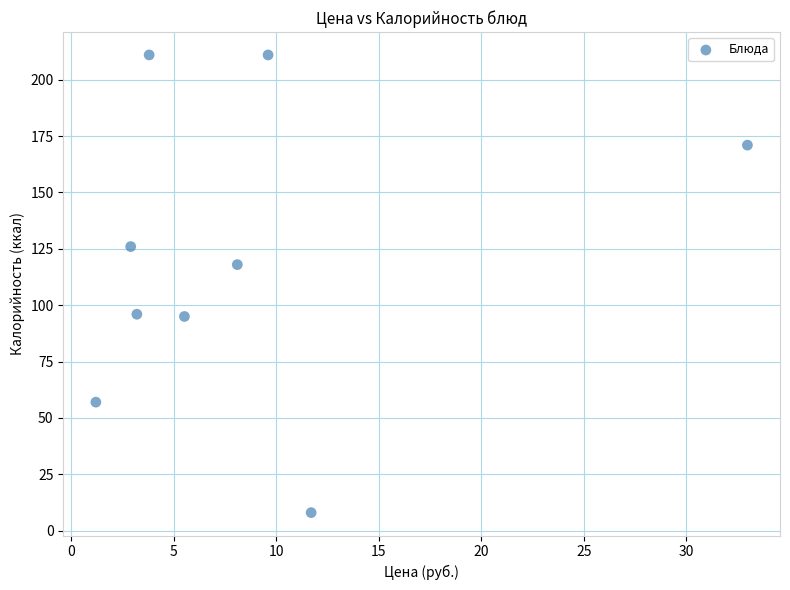

What Y value in the scatter plot is closest to 109?

118